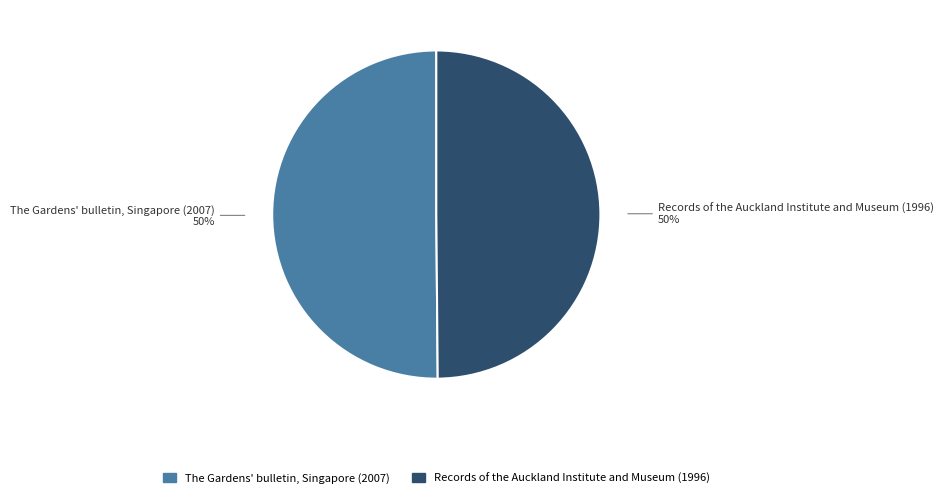

True or false: Records of the Auckland Institute and Museum (1996) accounts for 43% of the total.

False